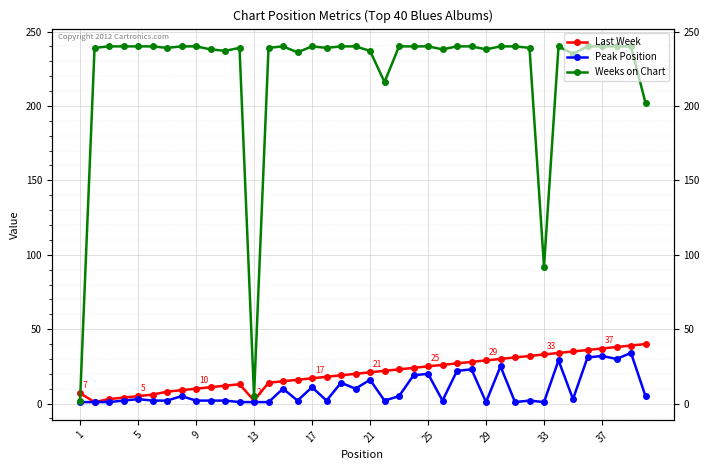

True or false: Last Week has more than 0 interior local peaks.

True